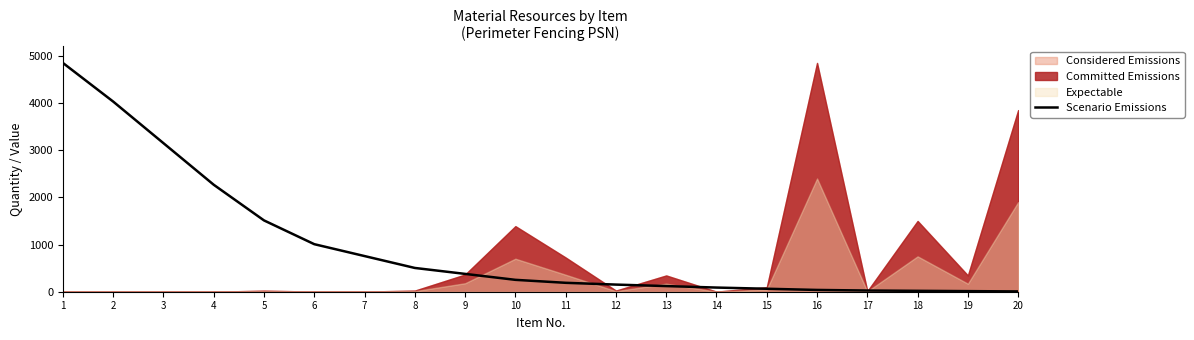

Reading left to right, what are all the values shown in this chart?

4850.0	4031.2	3149.4	2267.5	1511.7	1007.8	755.8	503.9	377.9	251.9	189.0	151.2	119.7	88.2	63.0	37.8	25.2	18.9	12.6	6.3